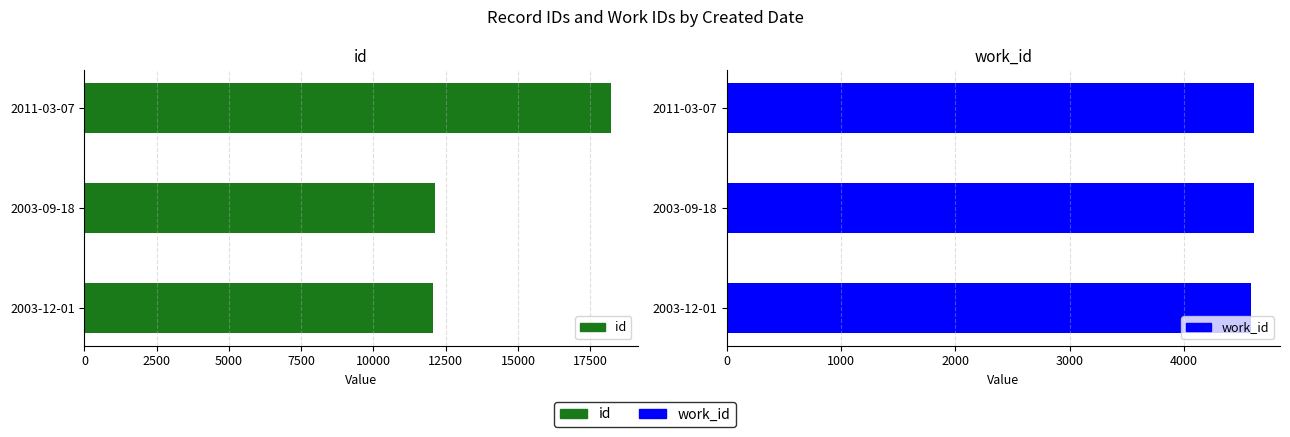

The id series shows 7503 at 2003-09-18. True or false?

False